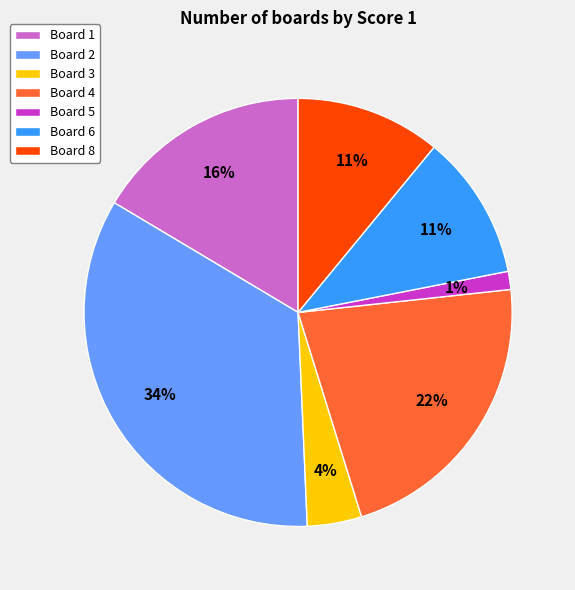

What is the ratio of the value at Board 6 to the value at Board 4?

0.5